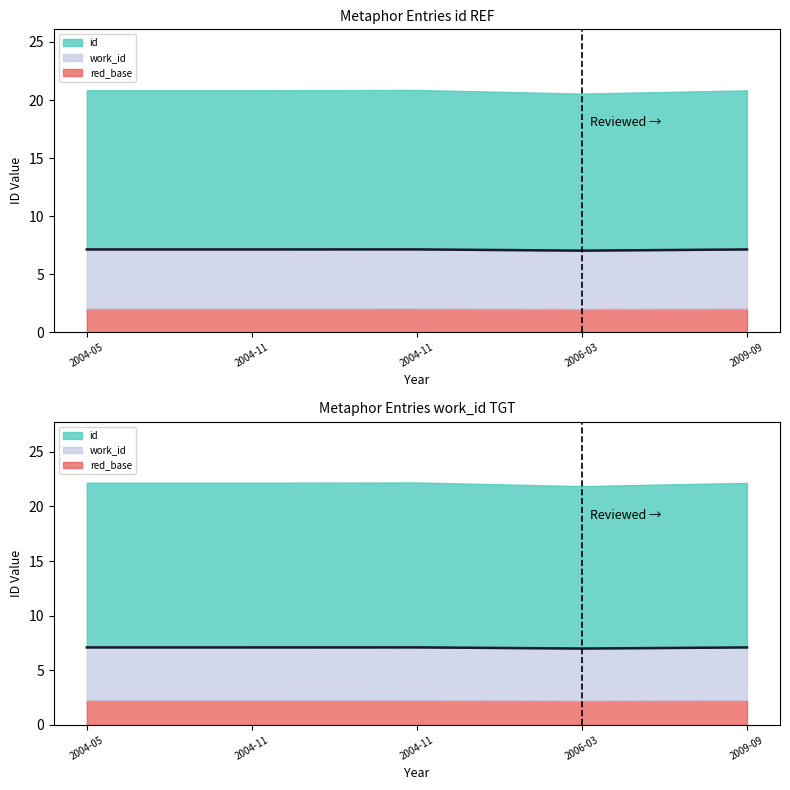

The value of id at 2004-11 is 7.1. True or false?

True